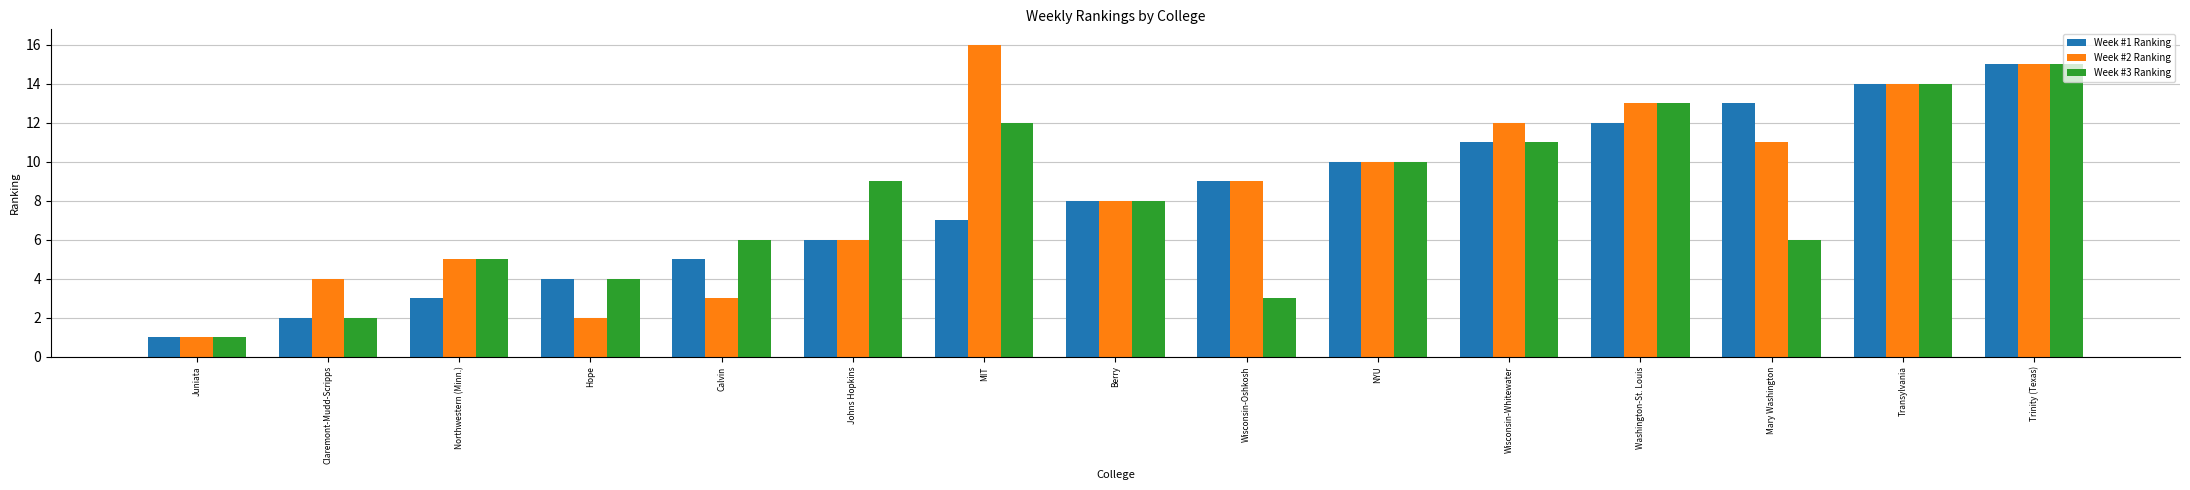

List the labels in order of Week #1 Ranking value, smallest first.

Juniata, Claremont-Mudd-Scripps, Northwestern (Minn.), Hope, Calvin, Johns Hopkins, MIT, Berry, Wisconsin-Oshkosh, NYU, Wisconsin-Whitewater, Washington-St. Louis, Mary Washington, Transylvania, Trinity (Texas)